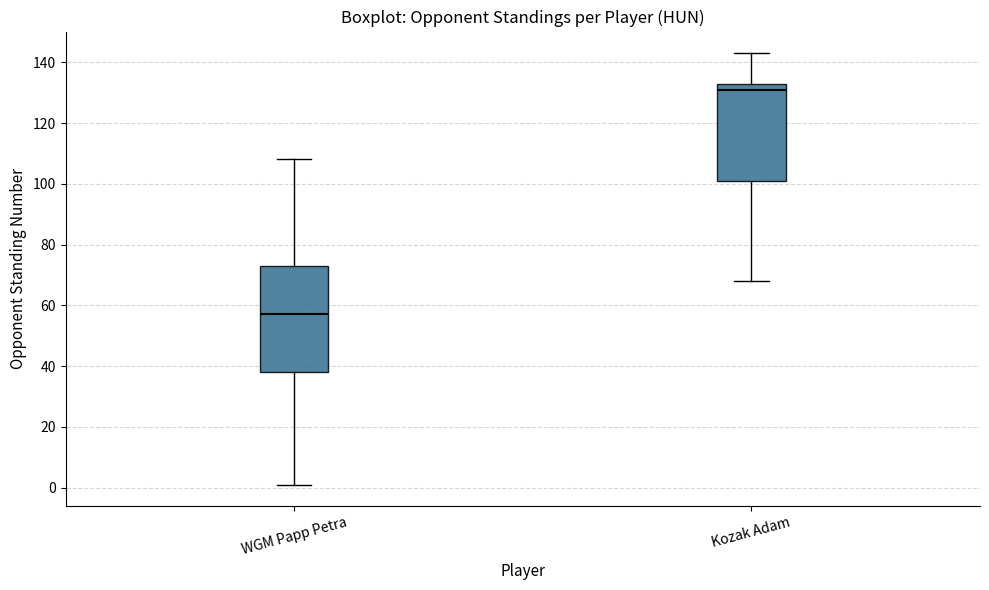

Which box is the tallest, from its lower edge to its upper edge?

WGM Papp Petra